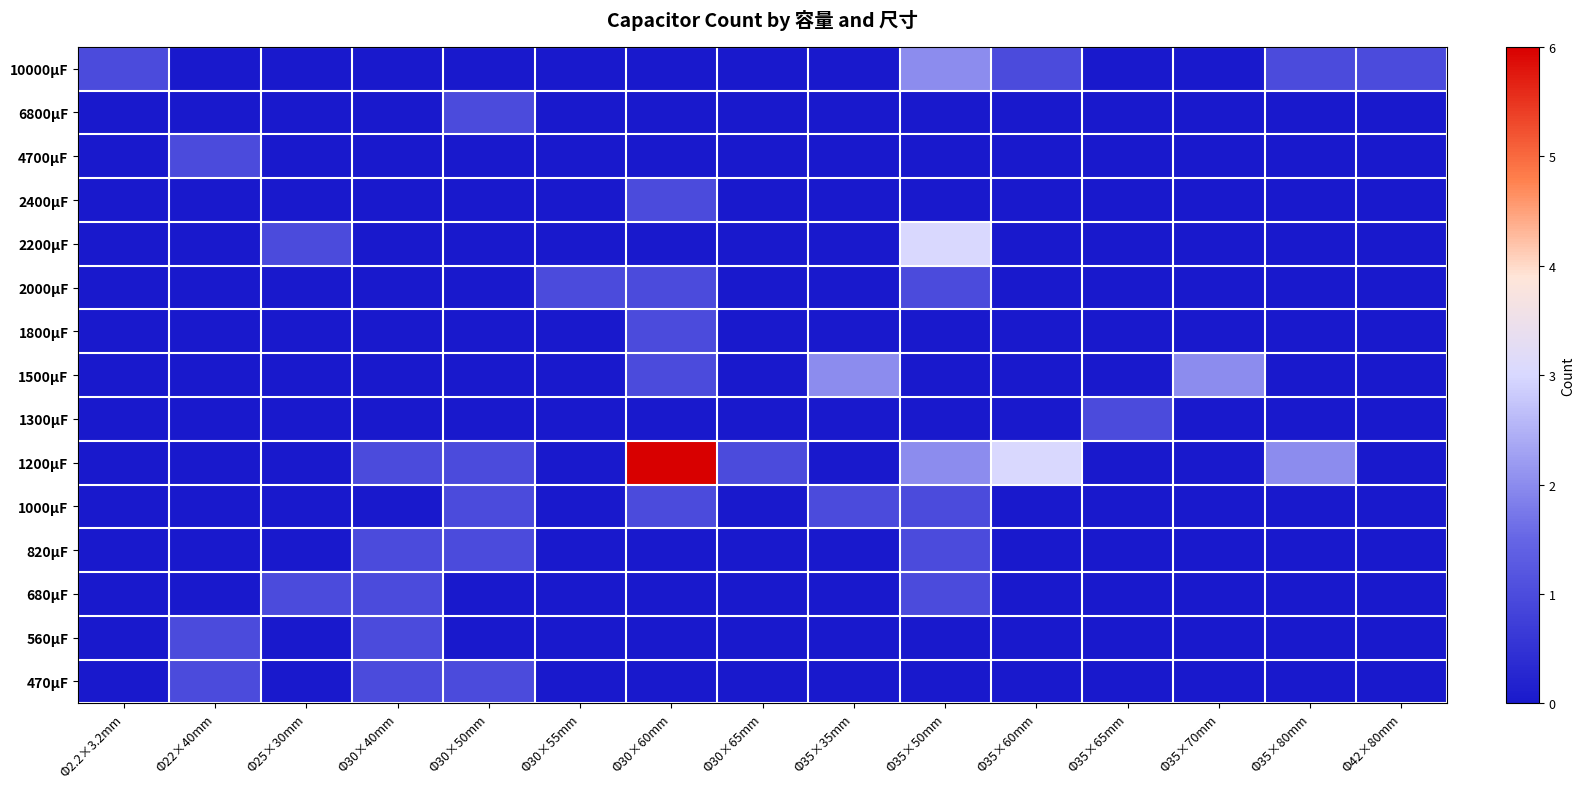

At which category is the sum across all series the highest?

Φ30×60mm